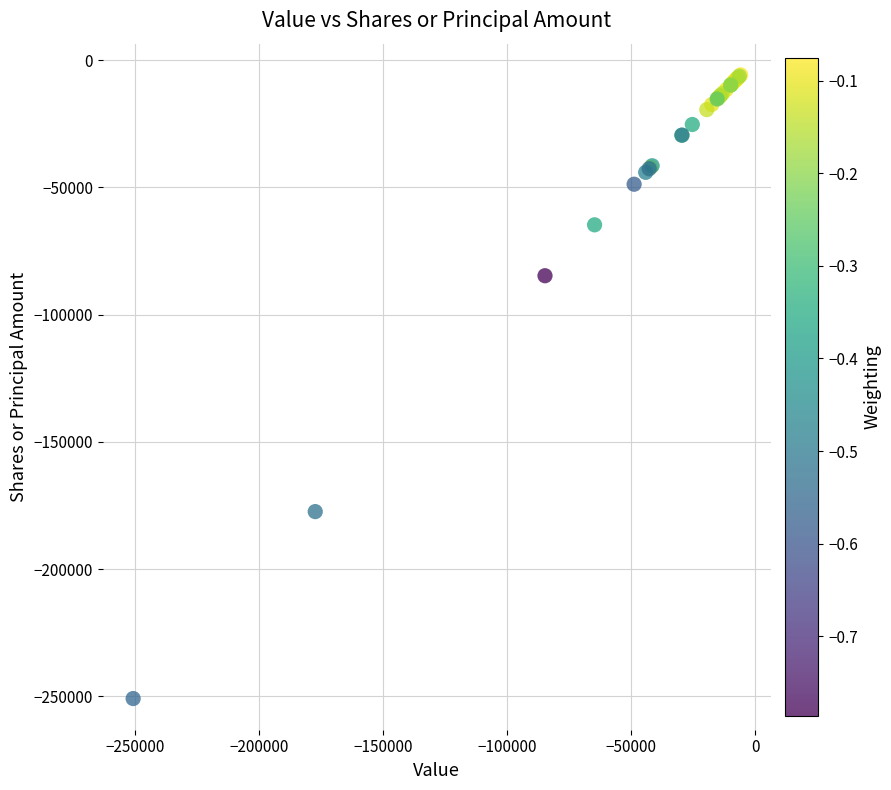

What Y value in the scatter plot is closest to -128347?

-84744